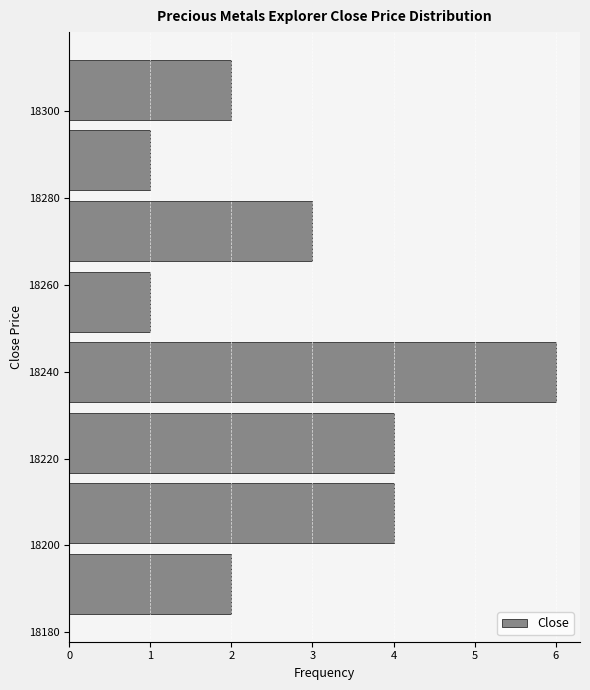

Reading bottom to top, transcribe this chart: for each bar, give the range it covers on the y-axis and its length. Neither the bar edges nor the lengths are printed on the chart, so give them approximately, as read against the axes.

18184 to 18200: 2
18200 to 18216: 4
18216 to 18232: 4
18232 to 18248: 6
18248 to 18264: 1
18264 to 18280: 3
18280 to 18296: 1
18296 to 18314: 2